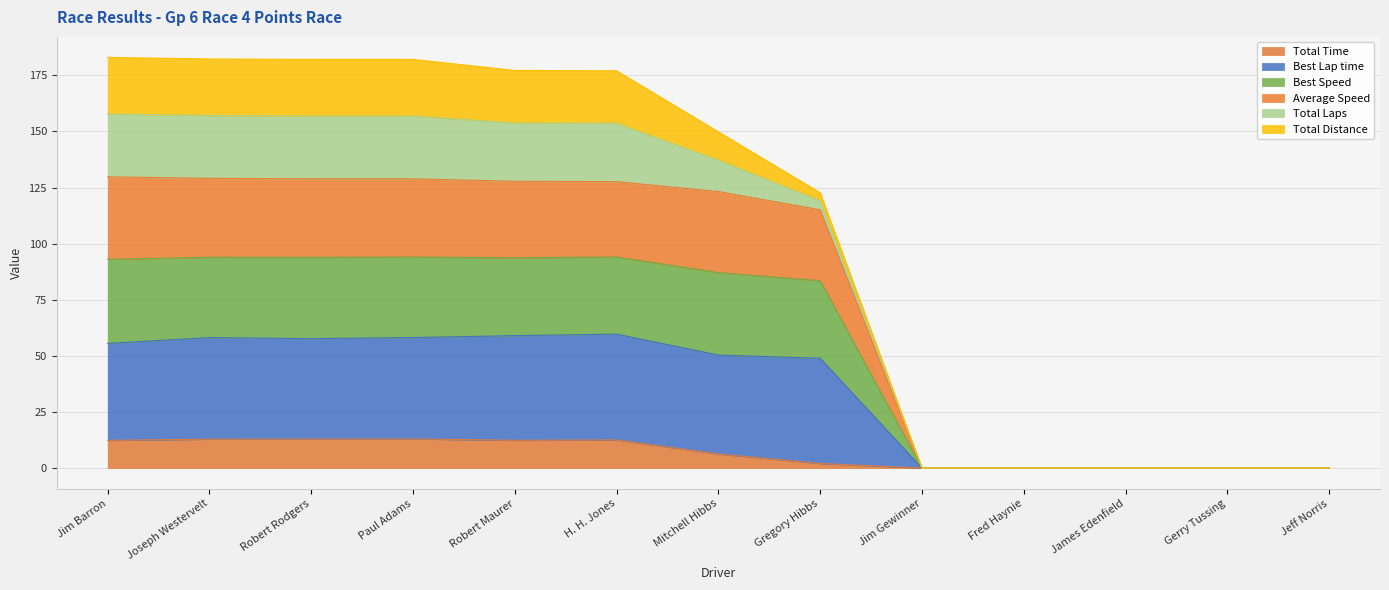

The value of Total Time at Mitchell Hibbs is 6.3. True or false?

True